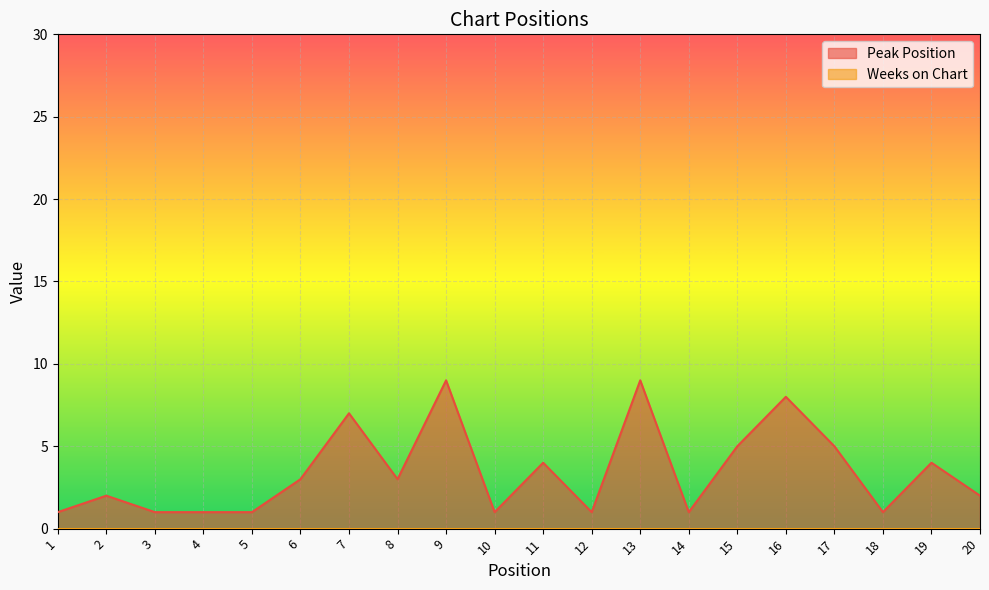

What is the difference between the maximum and minimum values?

8